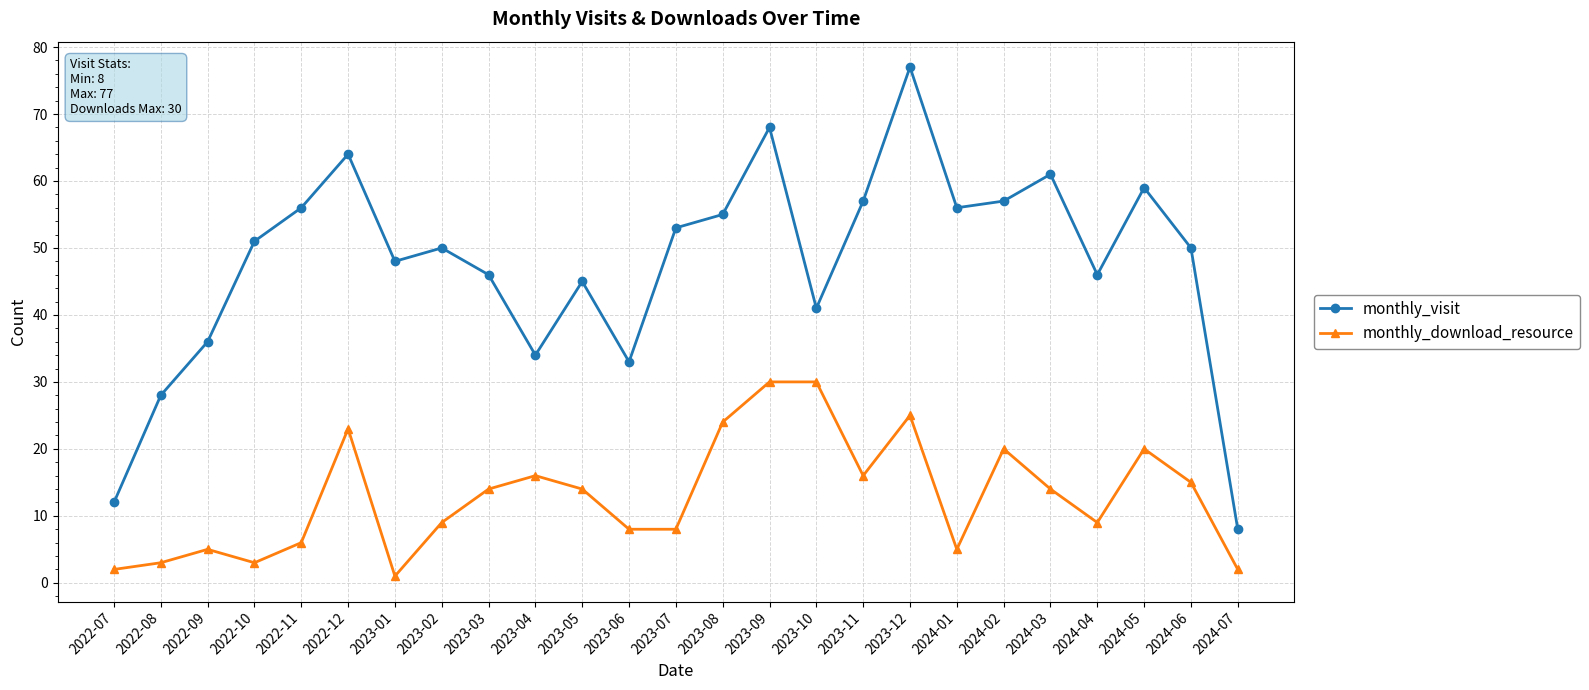

What is the value of the monthly_download_resource point at the 22nd from the left?

9